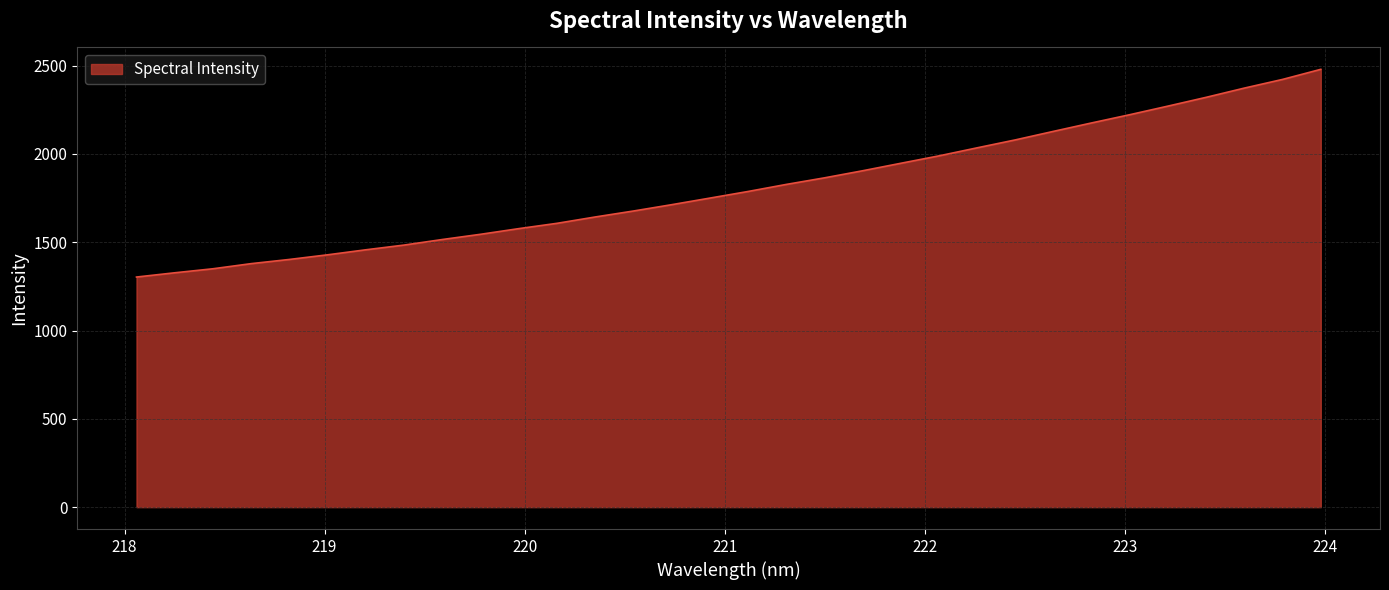

Does the chart display data point markers on the line(s)?

No